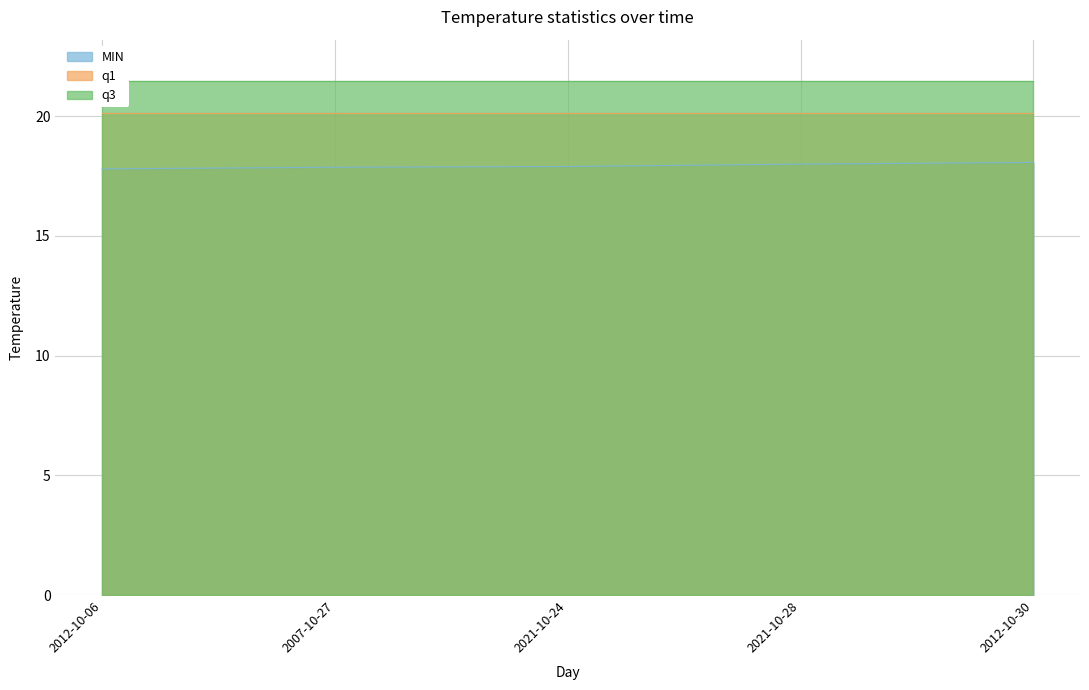

What is the value of the MIN point at the 5th from the left?

18.1